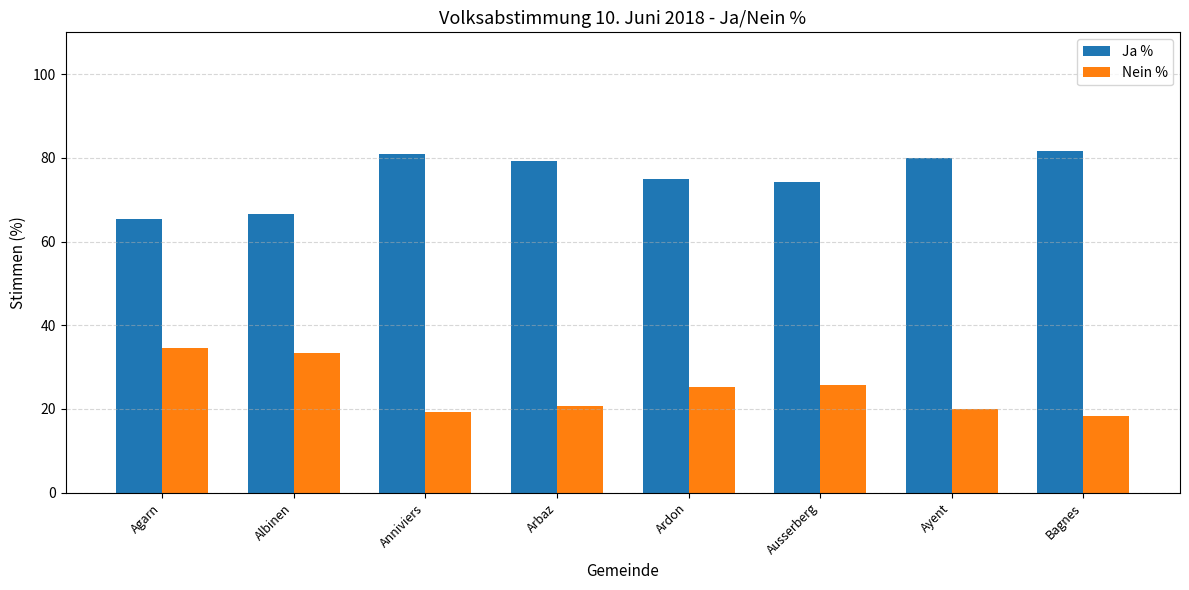

What is the smallest value displayed?

18.3